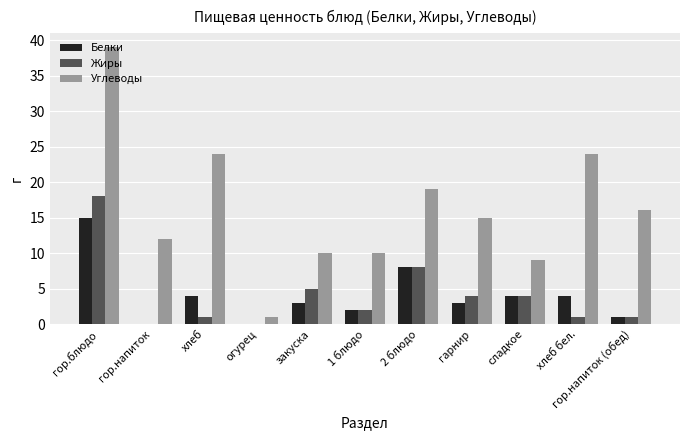

What is the spread (max minus min) of values at гарнир?

12